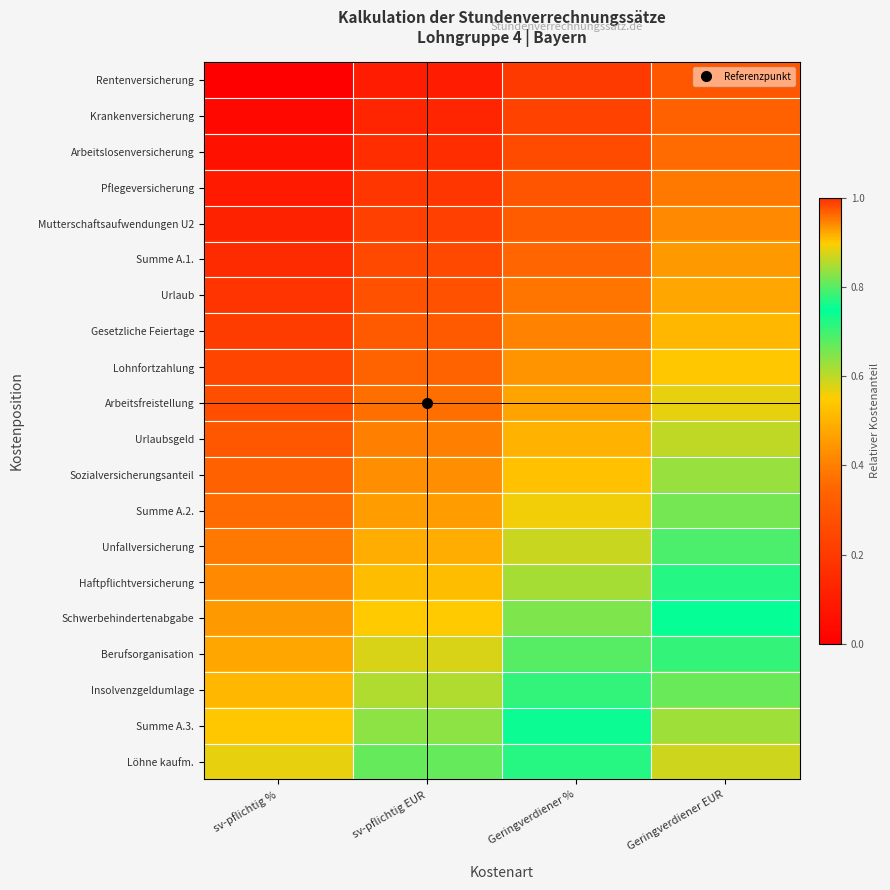

Reading right to left, what are all the values shown in this chart?

Rentenversicherung: Geringverdiener EUR=0.3	Geringverdiener %=0.2	sv-pflichtig EUR=0.1	sv-pflichtig %=0.0
Krankenversicherung: Geringverdiener EUR=0.3	Geringverdiener %=0.2	sv-pflichtig EUR=0.1	sv-pflichtig %=0.0
Arbeitslosenversicherung: Geringverdiener EUR=0.4	Geringverdiener %=0.3	sv-pflichtig EUR=0.2	sv-pflichtig %=0.1
Pflegeversicherung: Geringverdiener EUR=0.4	Geringverdiener %=0.3	sv-pflichtig EUR=0.2	sv-pflichtig %=0.1
Mutterschaftsaufwendungen U2: Geringverdiener EUR=0.4	Geringverdiener %=0.3	sv-pflichtig EUR=0.2	sv-pflichtig %=0.1
Summe A.1.: Geringverdiener EUR=0.5	Geringverdiener %=0.3	sv-pflichtig EUR=0.2	sv-pflichtig %=0.1
Urlaub: Geringverdiener EUR=0.5	Geringverdiener %=0.4	sv-pflichtig EUR=0.3	sv-pflichtig %=0.2
Gesetzliche Feiertage: Geringverdiener EUR=0.5	Geringverdiener %=0.4	sv-pflichtig EUR=0.3	sv-pflichtig %=0.2
Lohnfortzahlung: Geringverdiener EUR=0.5	Geringverdiener %=0.4	sv-pflichtig EUR=0.3	sv-pflichtig %=0.2
Arbeitsfreistellung: Geringverdiener EUR=0.6	Geringverdiener %=0.5	sv-pflichtig EUR=0.4	sv-pflichtig %=0.3
Urlaubsgeld: Geringverdiener EUR=0.6	Geringverdiener %=0.5	sv-pflichtig EUR=0.4	sv-pflichtig %=0.3
Sozialversicherungsanteil: Geringverdiener EUR=0.6	Geringverdiener %=0.5	sv-pflichtig EUR=0.4	sv-pflichtig %=0.3
Summe A.2.: Geringverdiener EUR=0.7	Geringverdiener %=0.6	sv-pflichtig EUR=0.5	sv-pflichtig %=0.4
Unfallversicherung: Geringverdiener EUR=0.7	Geringverdiener %=0.6	sv-pflichtig EUR=0.5	sv-pflichtig %=0.4
Haftpflichtversicherung: Geringverdiener EUR=0.7	Geringverdiener %=0.6	sv-pflichtig EUR=0.5	sv-pflichtig %=0.4
Schwerbehindertenabgabe: Geringverdiener EUR=0.8	Geringverdiener %=0.6	sv-pflichtig EUR=0.5	sv-pflichtig %=0.4
Berufsorganisation: Geringverdiener EUR=0.8	Geringverdiener %=0.7	sv-pflichtig EUR=0.6	sv-pflichtig %=0.5
Insolvenzgeldumlage: Geringverdiener EUR=0.8	Geringverdiener %=0.7	sv-pflichtig EUR=0.6	sv-pflichtig %=0.5
Summe A.3.: Geringverdiener EUR=0.8	Geringverdiener %=0.7	sv-pflichtig EUR=0.6	sv-pflichtig %=0.5
Löhne kaufm.: Geringverdiener EUR=0.9	Geringverdiener %=0.8	sv-pflichtig EUR=0.7	sv-pflichtig %=0.6